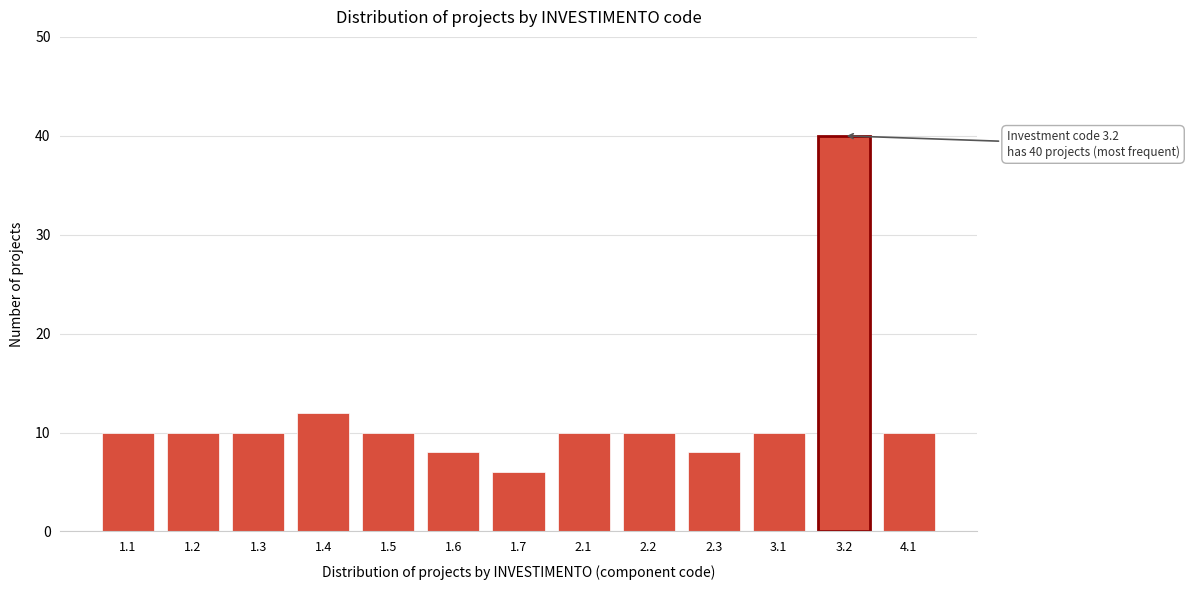

Reading left to right, extract all data points from this chart.

10	10	10	12	10	8	6	10	10	8	10	40	10